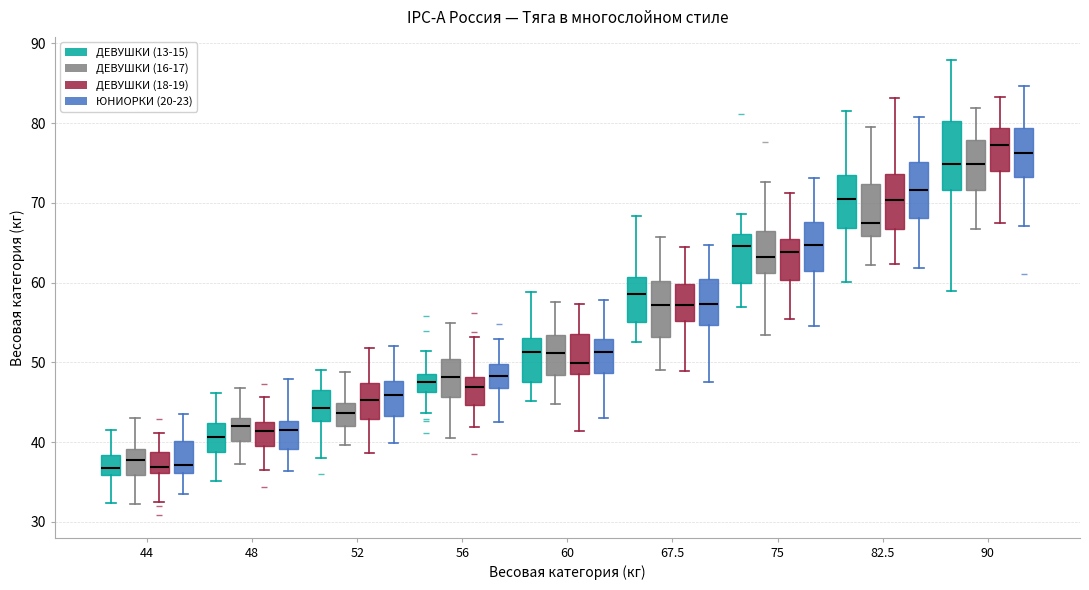

Reading left to right, read every box against the y-axis: the position of its median line, the range the box covers, and the ends of its whiskers. The values are not printed on the chart, so give them approximately, as read against the axis.

44 (ДЕВУШКИ (13-15)): median 37, box 36 to 38, whiskers 32 to 42
44 (ДЕВУШКИ (16-17)): median 38, box 36 to 39, whiskers 32 to 43
44 (ДЕВУШКИ (18-19)): median 37, box 36 to 39, whiskers 32 to 41
44 (ЮНИОРКИ (20-23)): median 37, box 36 to 40, whiskers 33 to 43
48 (ДЕВУШКИ (13-15)): median 41, box 39 to 42, whiskers 35 to 46
48 (ДЕВУШКИ (16-17)): median 42, box 40 to 43, whiskers 37 to 47
48 (ДЕВУШКИ (18-19)): median 41, box 39 to 43, whiskers 37 to 46
48 (ЮНИОРКИ (20-23)): median 42, box 39 to 43, whiskers 36 to 48
52 (ДЕВУШКИ (13-15)): median 44, box 43 to 47, whiskers 38 to 49
52 (ДЕВУШКИ (16-17)): median 44, box 42 to 45, whiskers 40 to 49
52 (ДЕВУШКИ (18-19)): median 45, box 43 to 47, whiskers 39 to 52
52 (ЮНИОРКИ (20-23)): median 46, box 43 to 48, whiskers 40 to 52
56 (ДЕВУШКИ (13-15)): median 47, box 46 to 49, whiskers 44 to 51
56 (ДЕВУШКИ (16-17)): median 48, box 46 to 50, whiskers 40 to 55
56 (ДЕВУШКИ (18-19)): median 47, box 45 to 48, whiskers 42 to 53
56 (ЮНИОРКИ (20-23)): median 48, box 47 to 50, whiskers 42 to 53
60 (ДЕВУШКИ (13-15)): median 51, box 47 to 53, whiskers 45 to 59
60 (ДЕВУШКИ (16-17)): median 51, box 48 to 53, whiskers 45 to 58
60 (ДЕВУШКИ (18-19)): median 50, box 49 to 54, whiskers 41 to 57
60 (ЮНИОРКИ (20-23)): median 51, box 49 to 53, whiskers 43 to 58
67.5 (ДЕВУШКИ (13-15)): median 59, box 55 to 61, whiskers 53 to 68
67.5 (ДЕВУШКИ (16-17)): median 57, box 53 to 60, whiskers 49 to 66
67.5 (ДЕВУШКИ (18-19)): median 57, box 55 to 60, whiskers 49 to 64
67.5 (ЮНИОРКИ (20-23)): median 57, box 55 to 60, whiskers 48 to 65
75 (ДЕВУШКИ (13-15)): median 65, box 60 to 66, whiskers 57 to 69
75 (ДЕВУШКИ (16-17)): median 63, box 61 to 66, whiskers 53 to 73
75 (ДЕВУШКИ (18-19)): median 64, box 60 to 66, whiskers 55 to 71
75 (ЮНИОРКИ (20-23)): median 65, box 61 to 68, whiskers 55 to 73
82.5 (ДЕВУШКИ (13-15)): median 70, box 67 to 74, whiskers 60 to 82
82.5 (ДЕВУШКИ (16-17)): median 67, box 66 to 72, whiskers 62 to 80
82.5 (ДЕВУШКИ (18-19)): median 70, box 67 to 74, whiskers 62 to 83
82.5 (ЮНИОРКИ (20-23)): median 72, box 68 to 75, whiskers 62 to 81
90 (ДЕВУШКИ (13-15)): median 75, box 72 to 80, whiskers 59 to 88
90 (ДЕВУШКИ (16-17)): median 75, box 72 to 78, whiskers 67 to 82
90 (ДЕВУШКИ (18-19)): median 77, box 74 to 79, whiskers 68 to 83
90 (ЮНИОРКИ (20-23)): median 76, box 73 to 79, whiskers 67 to 85